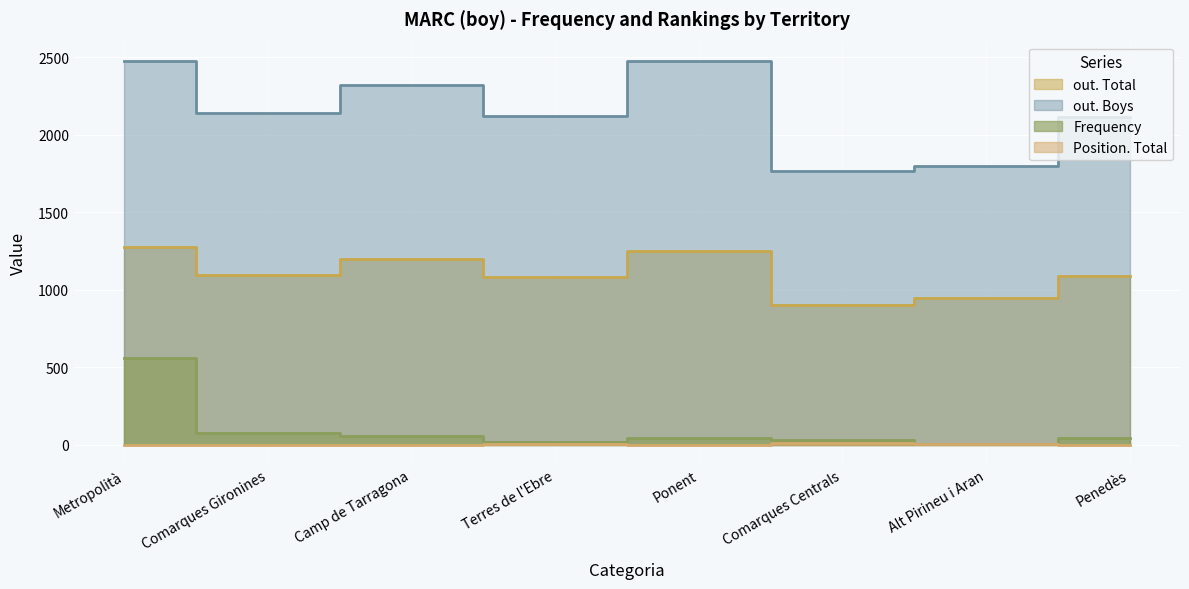

What is the difference between the Frequency values at Comarques Centrals and Penedès?

12